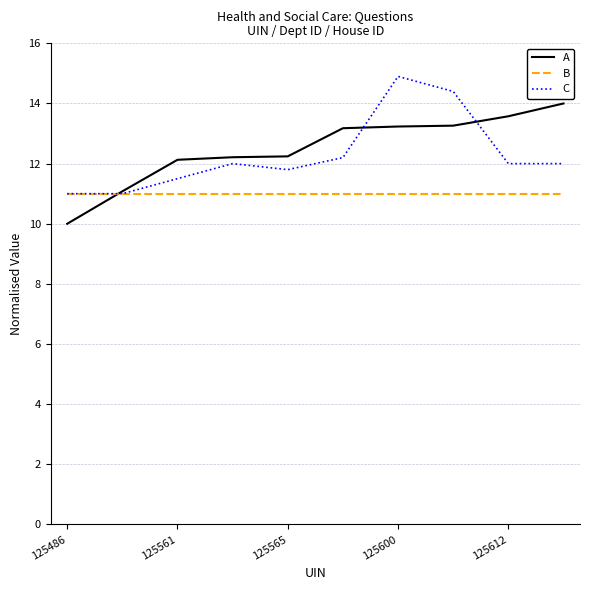

Rank the series by their maximum value, from highest to lowest.

C, A, B